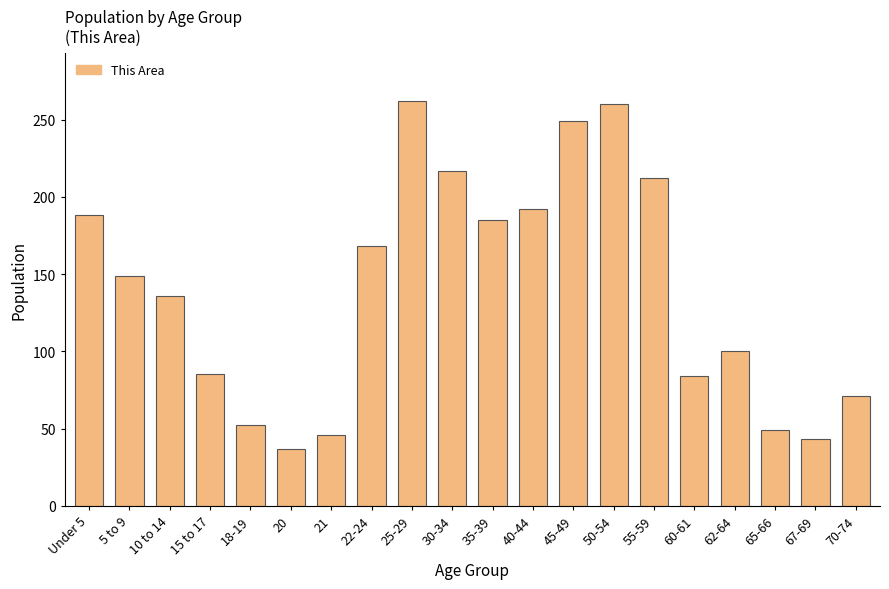

The value at 22-24 is 168. True or false?

True